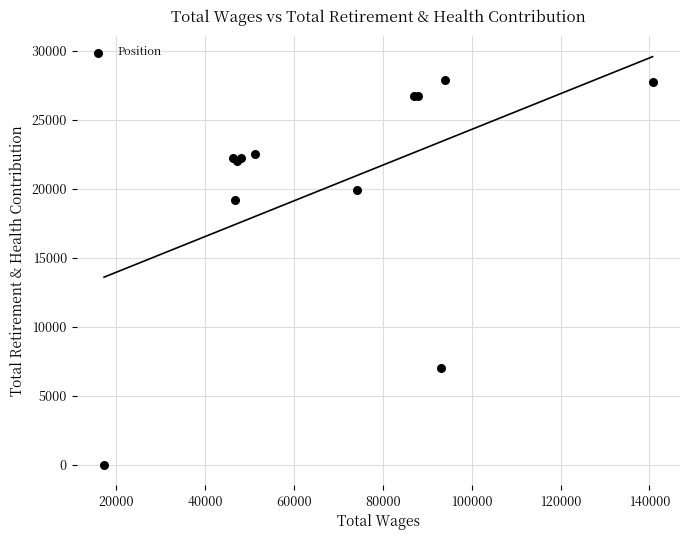

What Y value in the scatter plot is closest to 13936?

19212